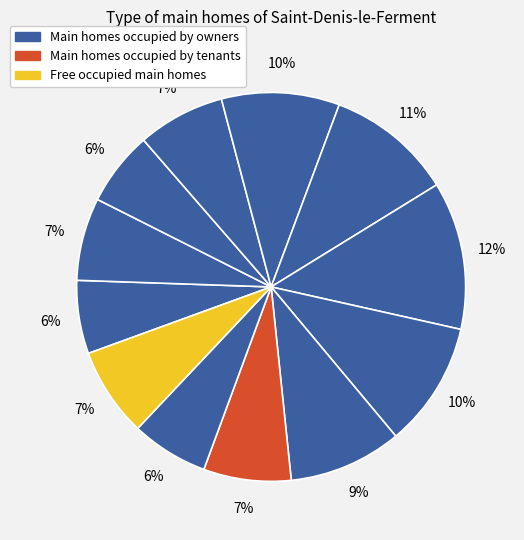

To the nearest percent, what is the average slice percentage?

8%